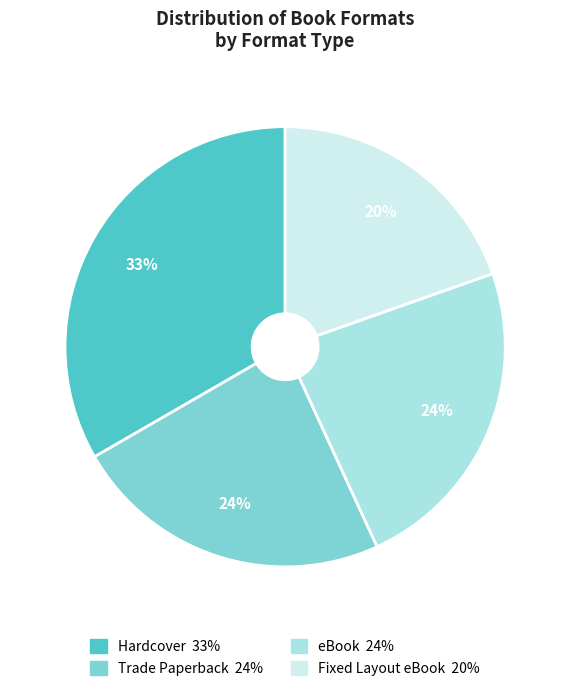

Is it true that Hardcover is 33% of the pie?

True